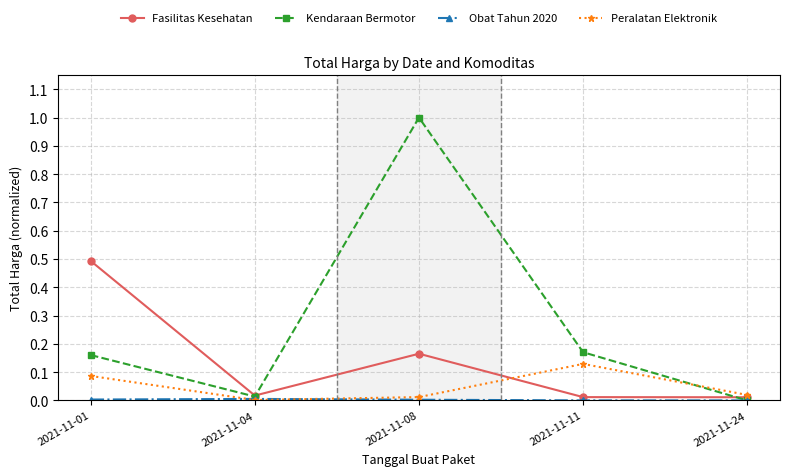

Which series changed the most between 2021-11-11 and 2021-11-24?

Kendaraan Bermotor